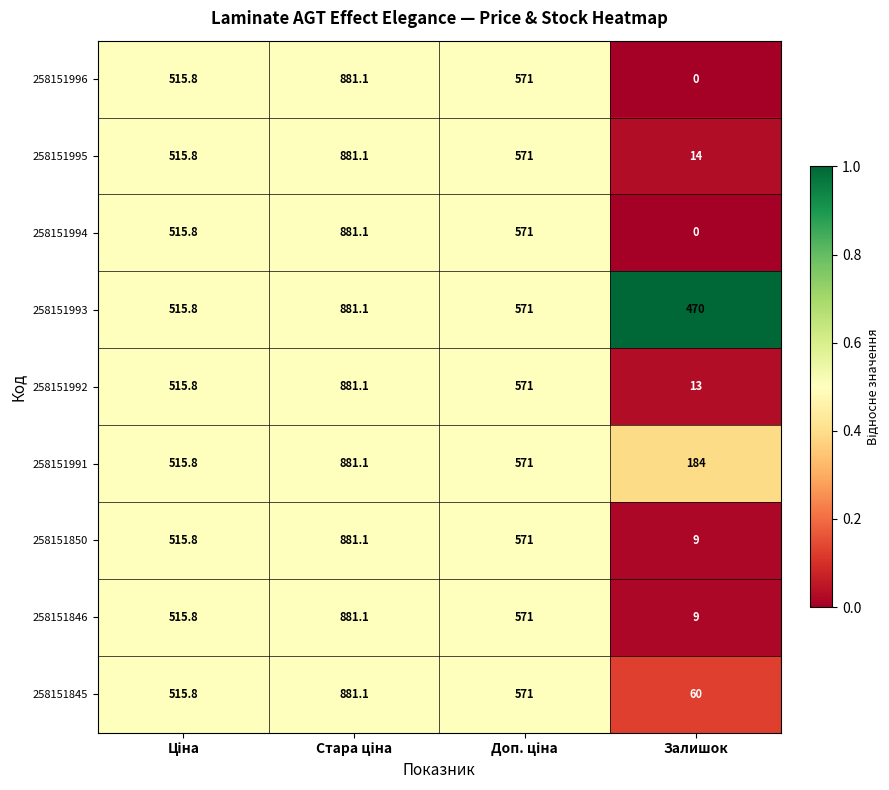

Which series has the largest total across all categories?

258151993